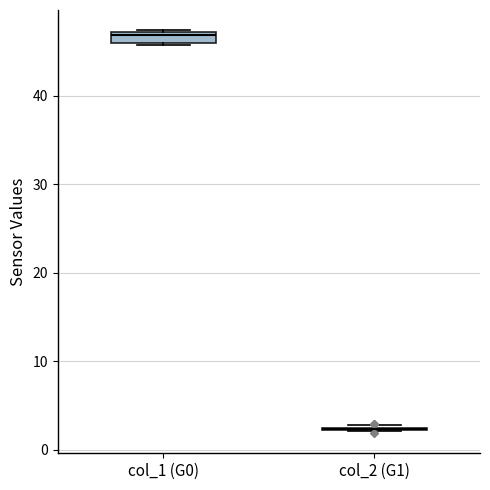

Where is the upper edge of the box for col_1 (G0) on the y-axis? The values are not printed on the chart, so give them approximately, as read against the axis.

47